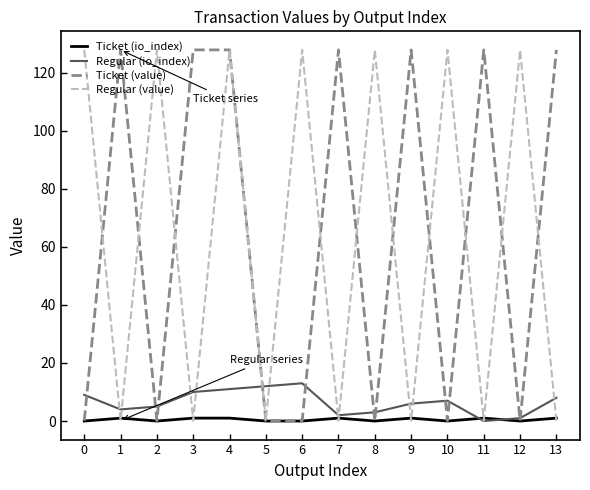

What is the greatest value displayed?

127.8